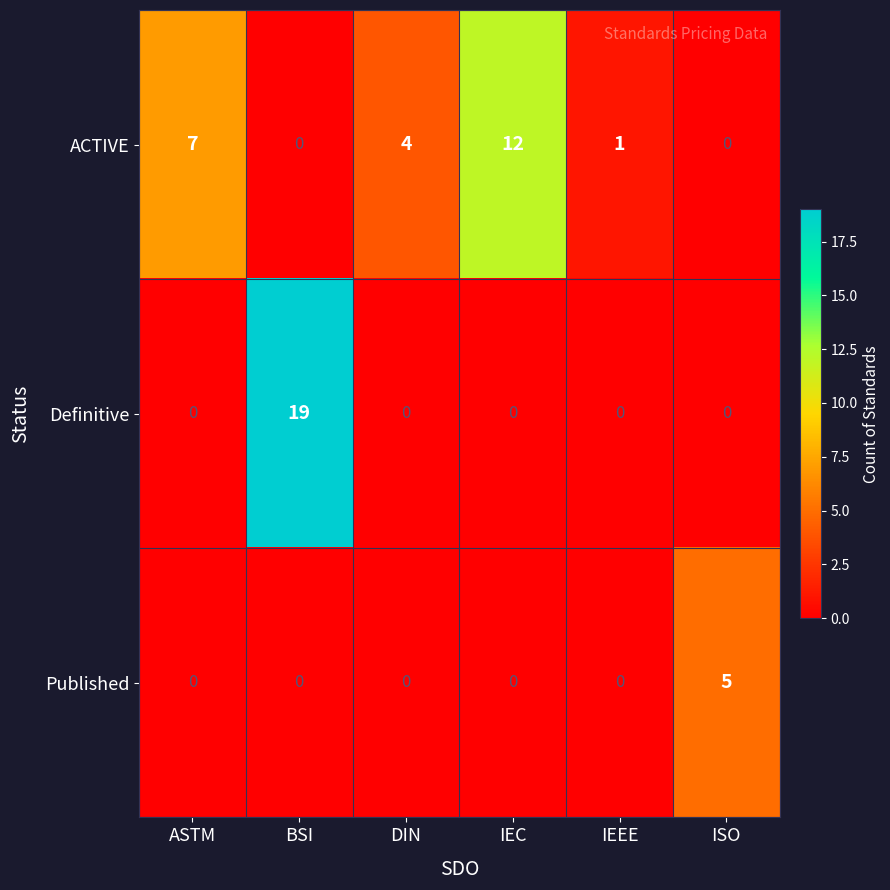

List the series in order of their peak value, lowest first.

Published, ACTIVE, Definitive